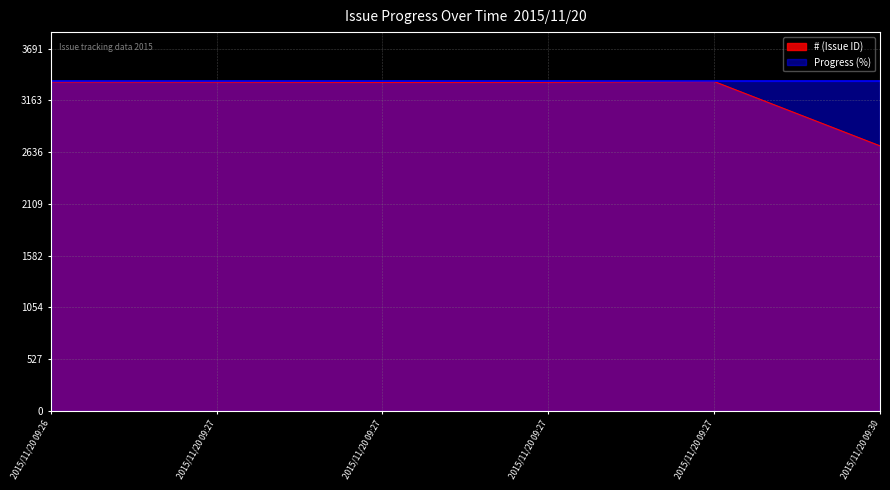

What is the greatest value displayed?

3355